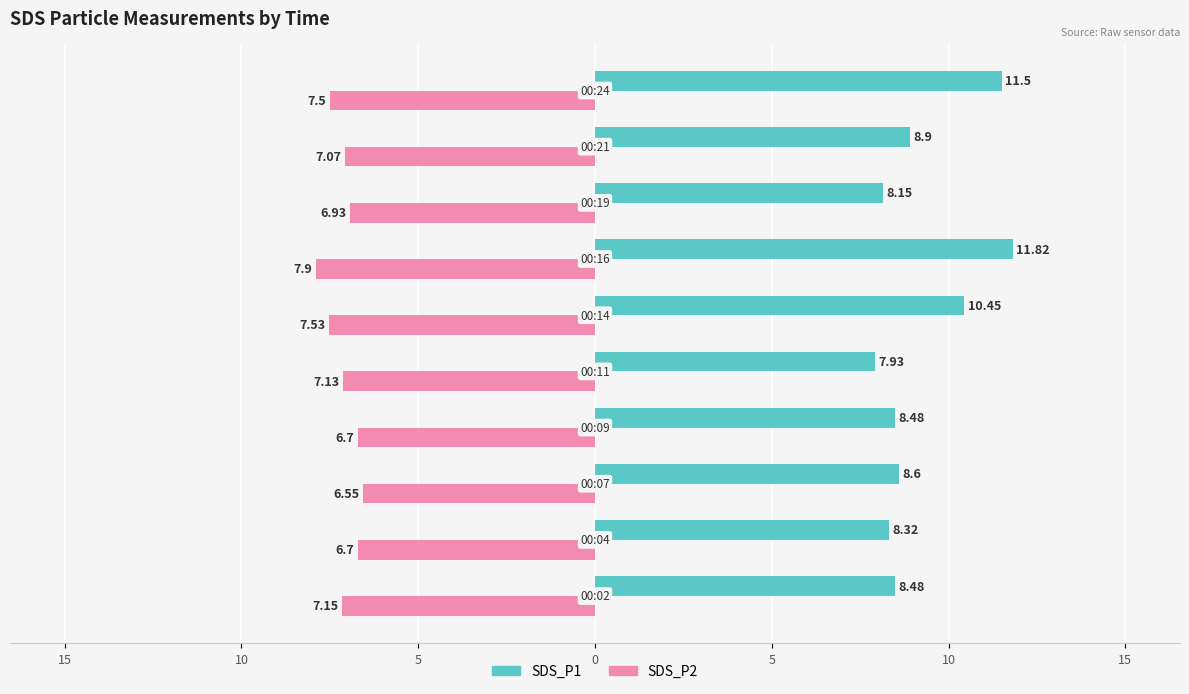

What are all the series names shown in the legend?

SDS_P1, SDS_P2